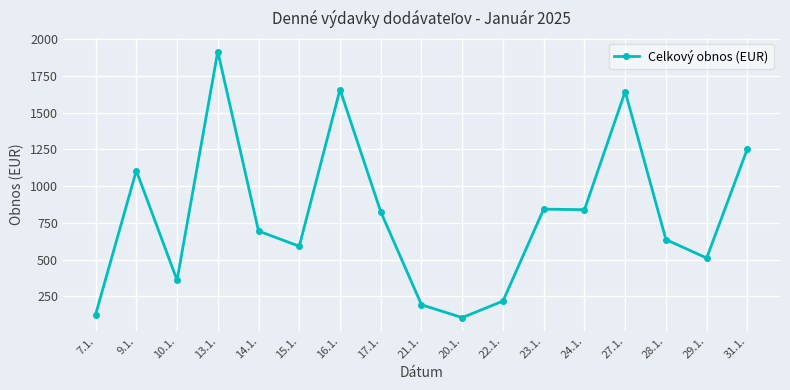

Which has a higher value, 23.1. or 13.1.?

13.1.